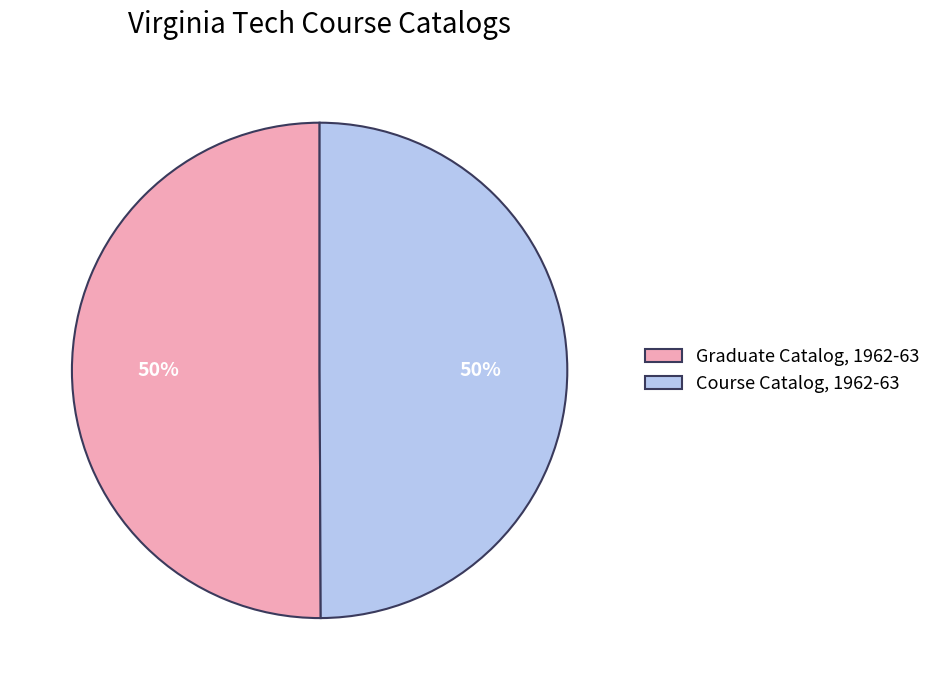

True or false: Graduate Catalog, 1962-63 accounts for 64% of the total.

False